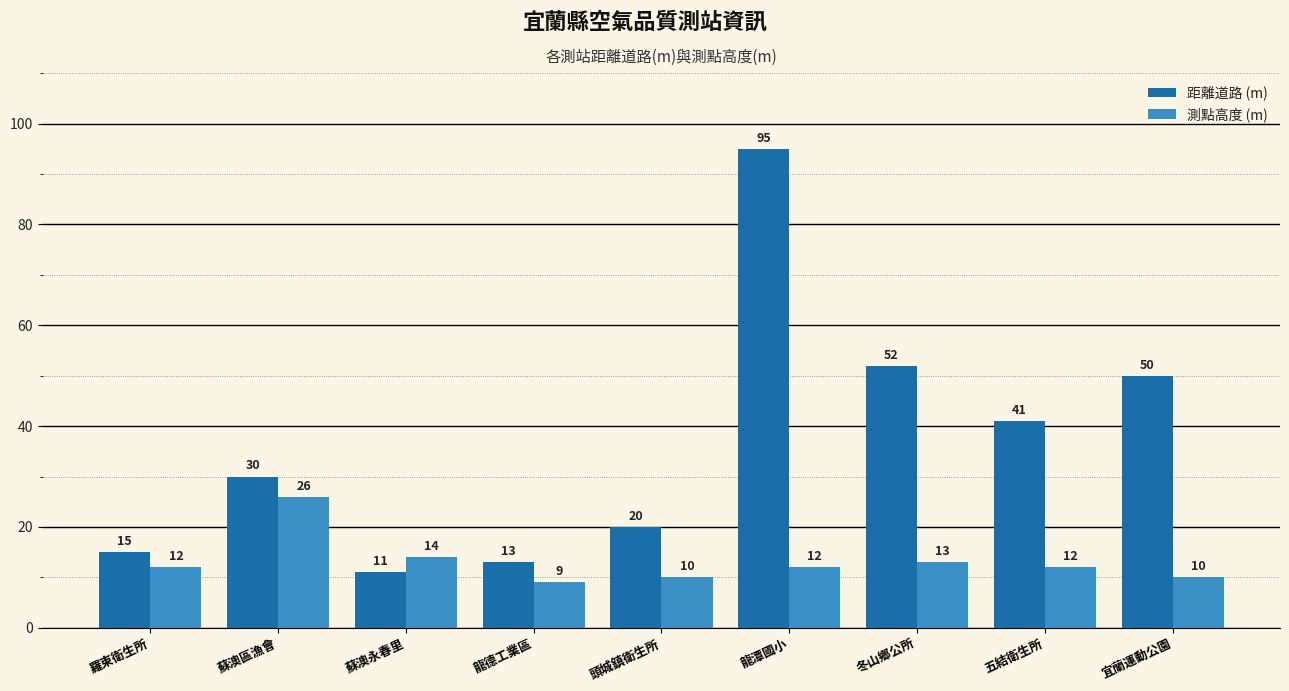

True or false: 距離道路 (m) has a value of 17 at 蘇澳區漁會.

False